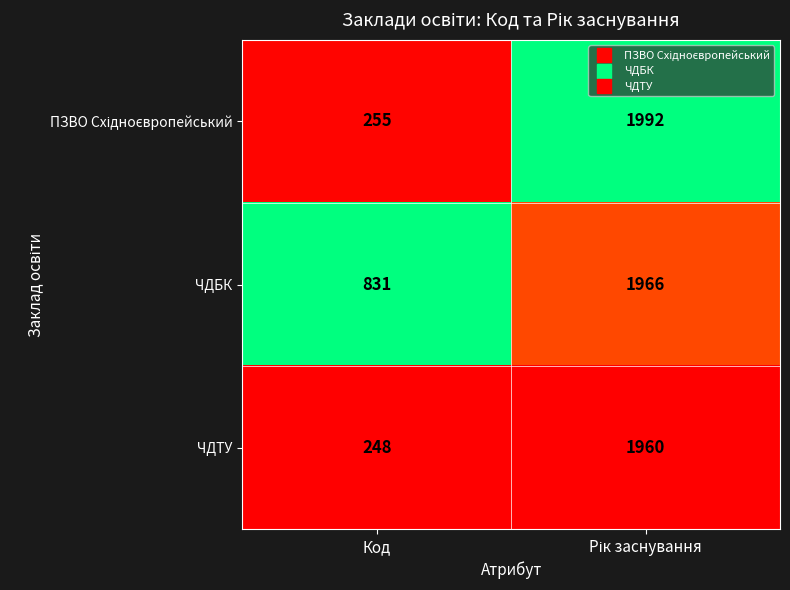

The value of ЧДТУ at Код is 61. True or false?

False